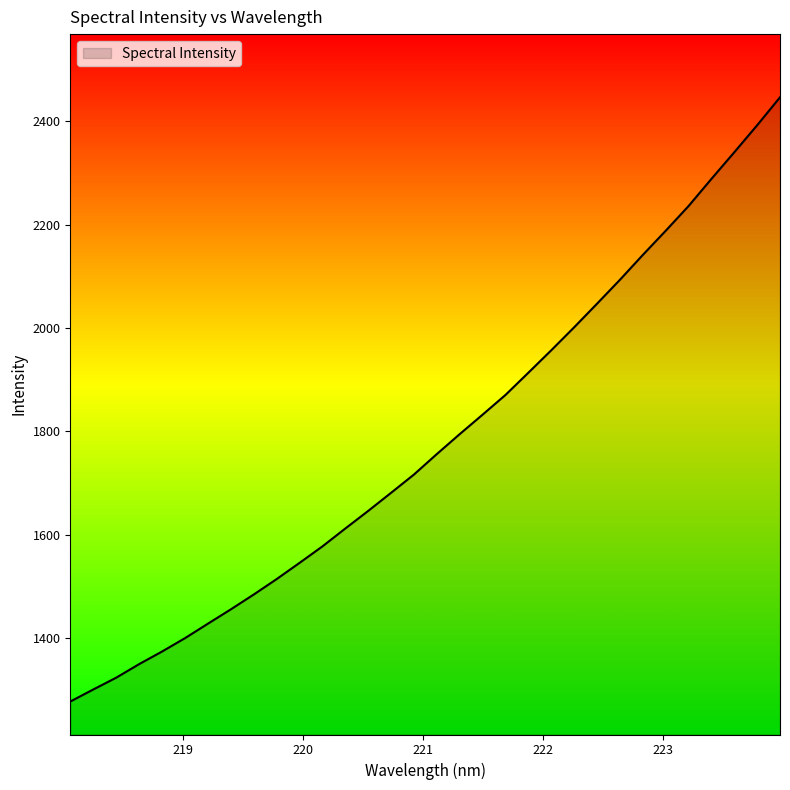

What is the maximum value shown in the chart?

2446.7